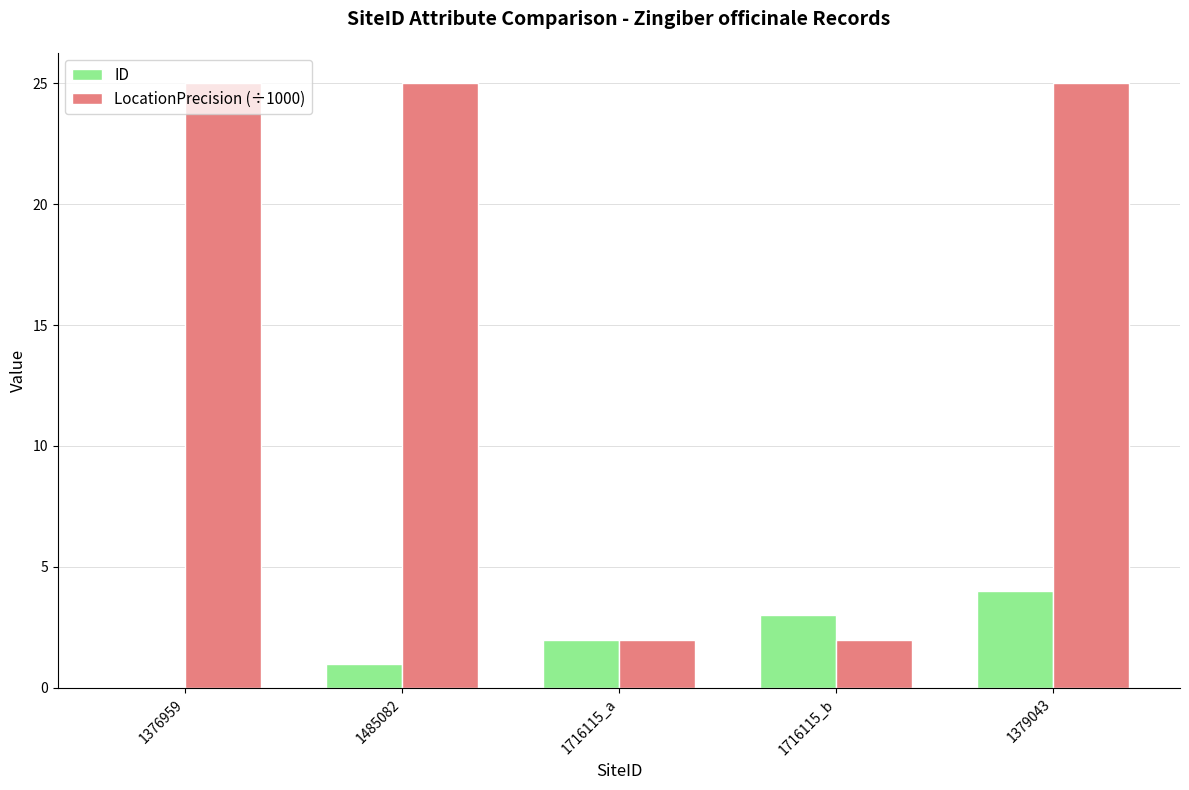

Are the bars grouped side by side (vs. stacked)?

Yes